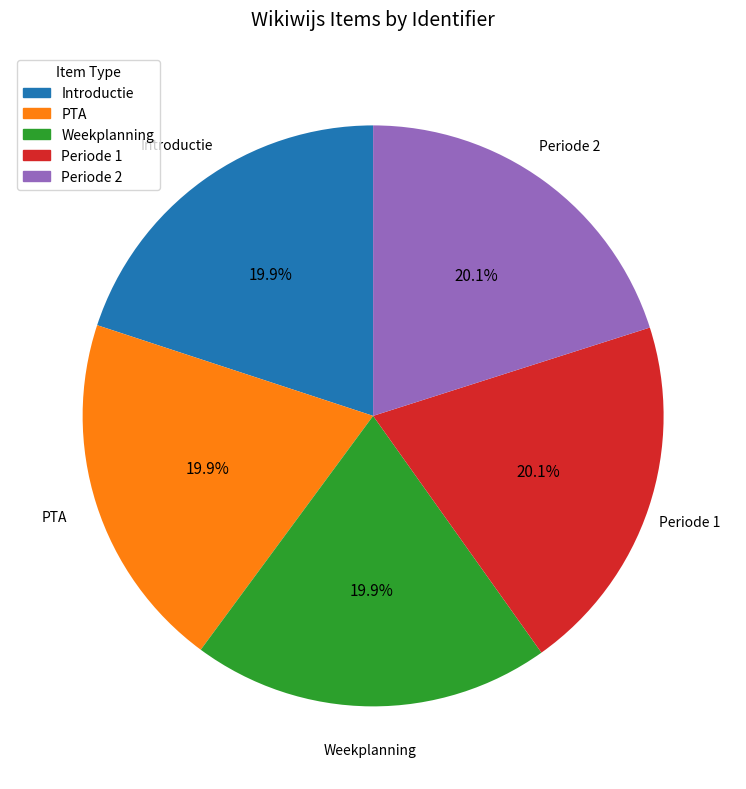

Approximately how many times larger is the value at Periode 1 compared to Weekplanning?

1.0